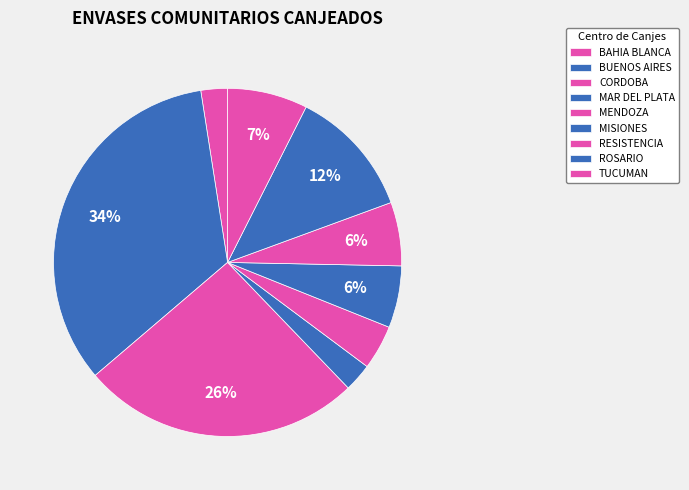

The ROSARIO slice represents 12% of the pie. True or false?

True